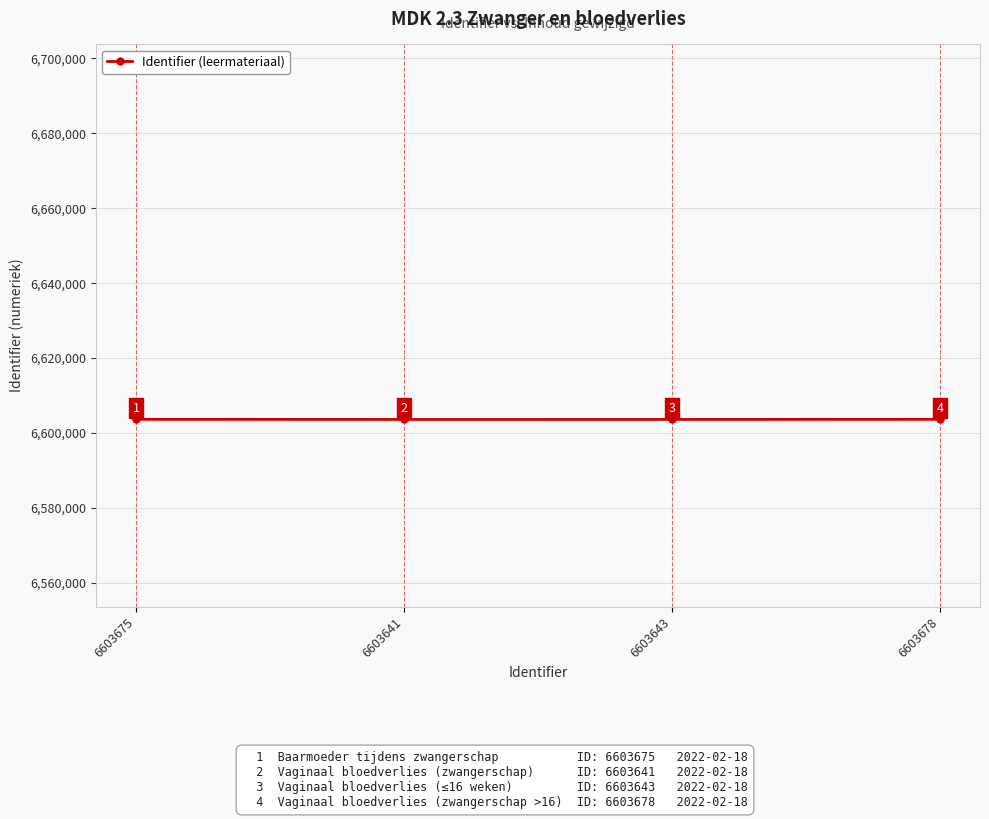

List the labels in order of value, smallest first.

6603641, 6603643, 6603675, 6603678